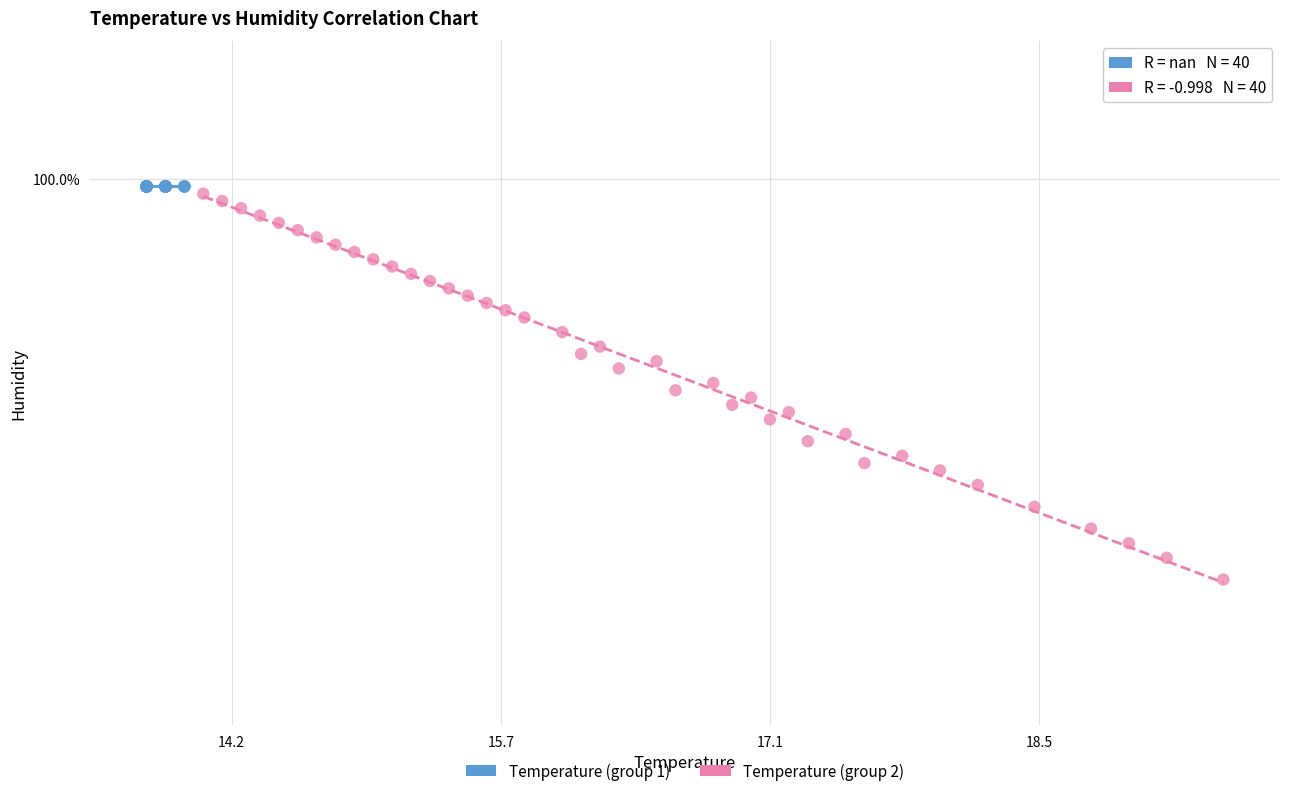

What are all the series names shown in the legend?

Temperature (group 1), Temperature (group 2)